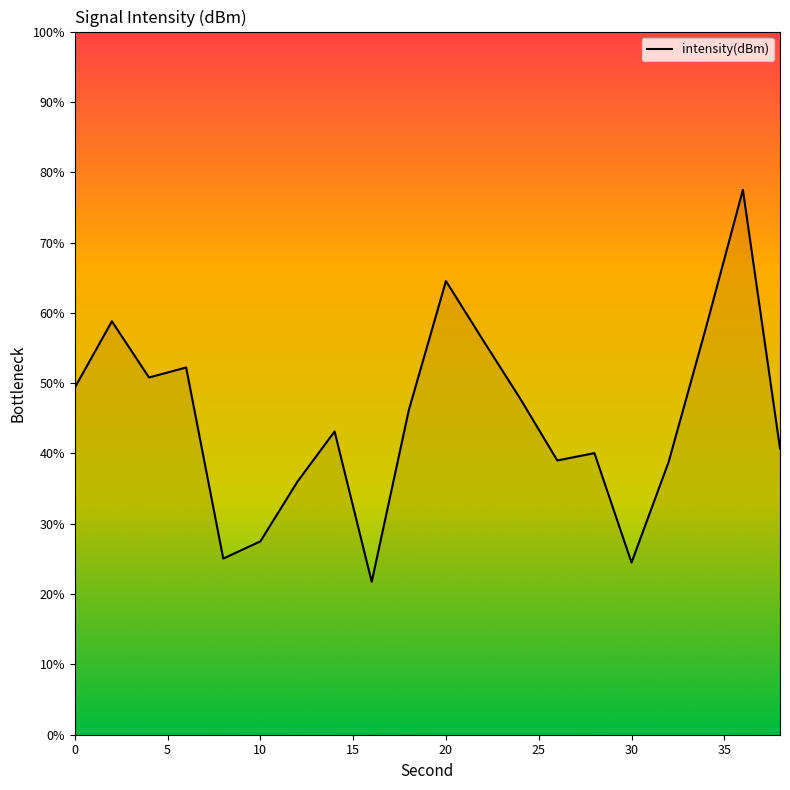

What is the difference between the maximum and minimum values?

55.8